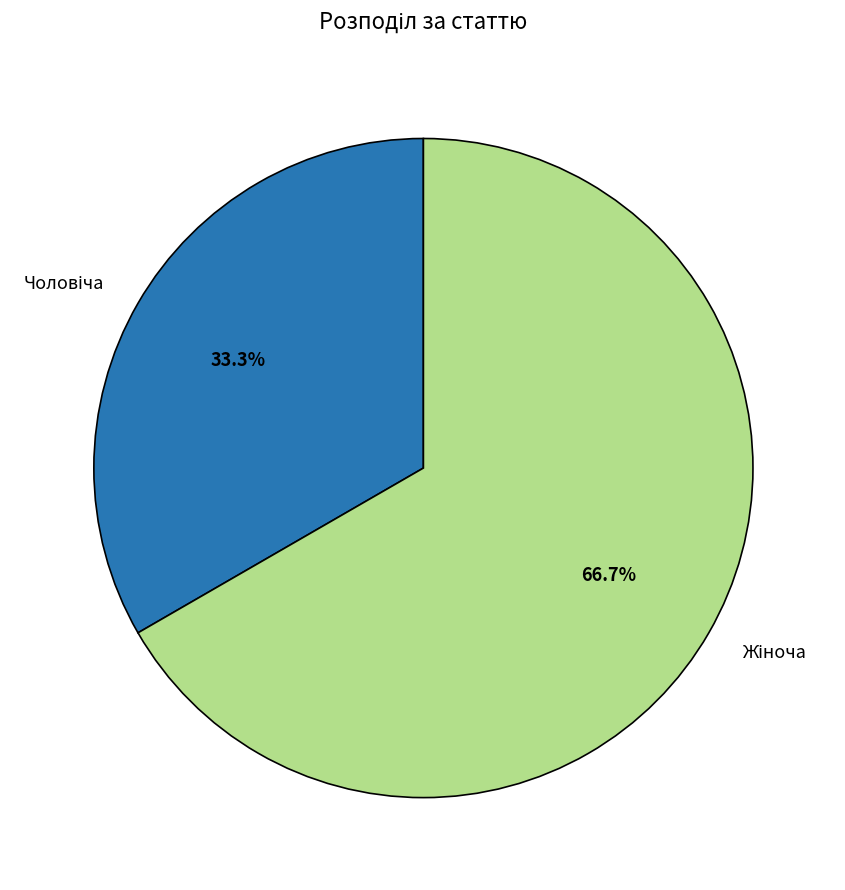

Is there a majority slice in this chart?

Yes